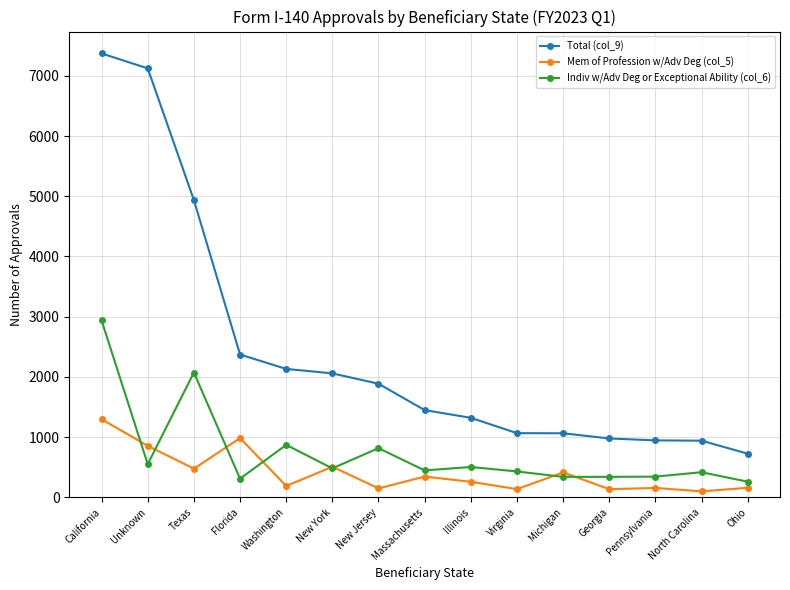

Is this an area chart (filled region under the line)?

No